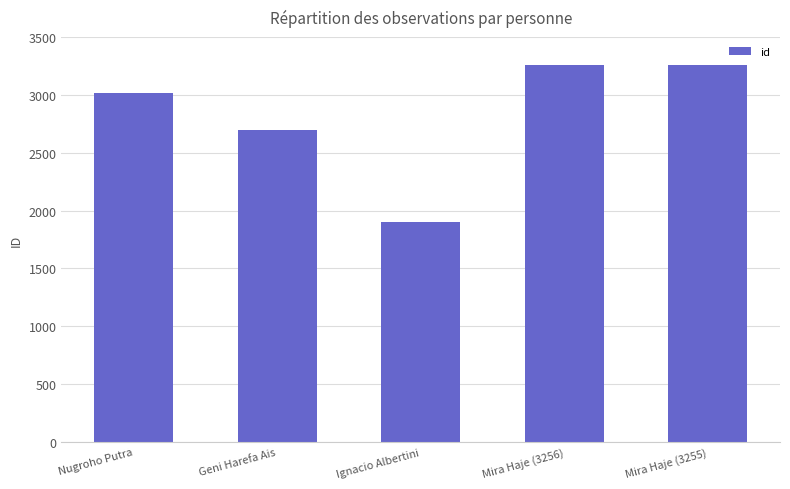

True or false: the data shows 3255 at Mira Haje (3255).

True